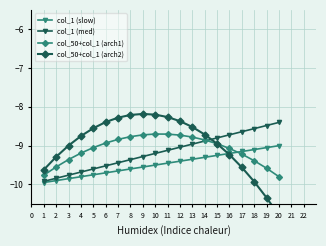

List the series in order of their peak value, highest first.

col_50+col_1 (arch2), col_1 (med), col_50+col_1 (arch1), col_1 (slow)